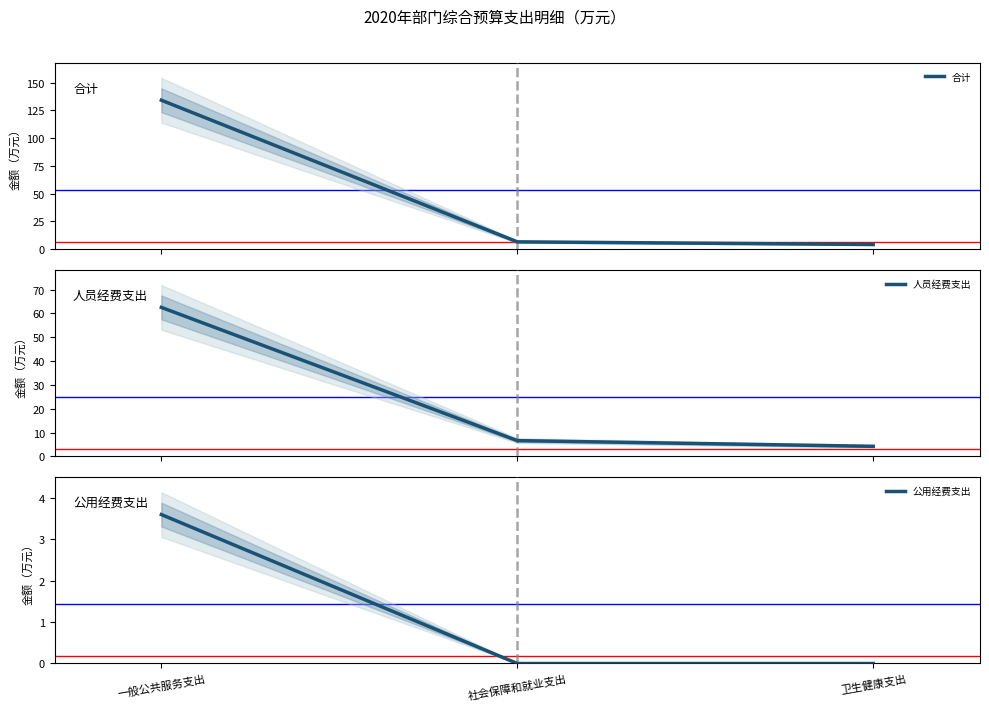

What is the label of the 3rd point from the left?

卫生健康支出